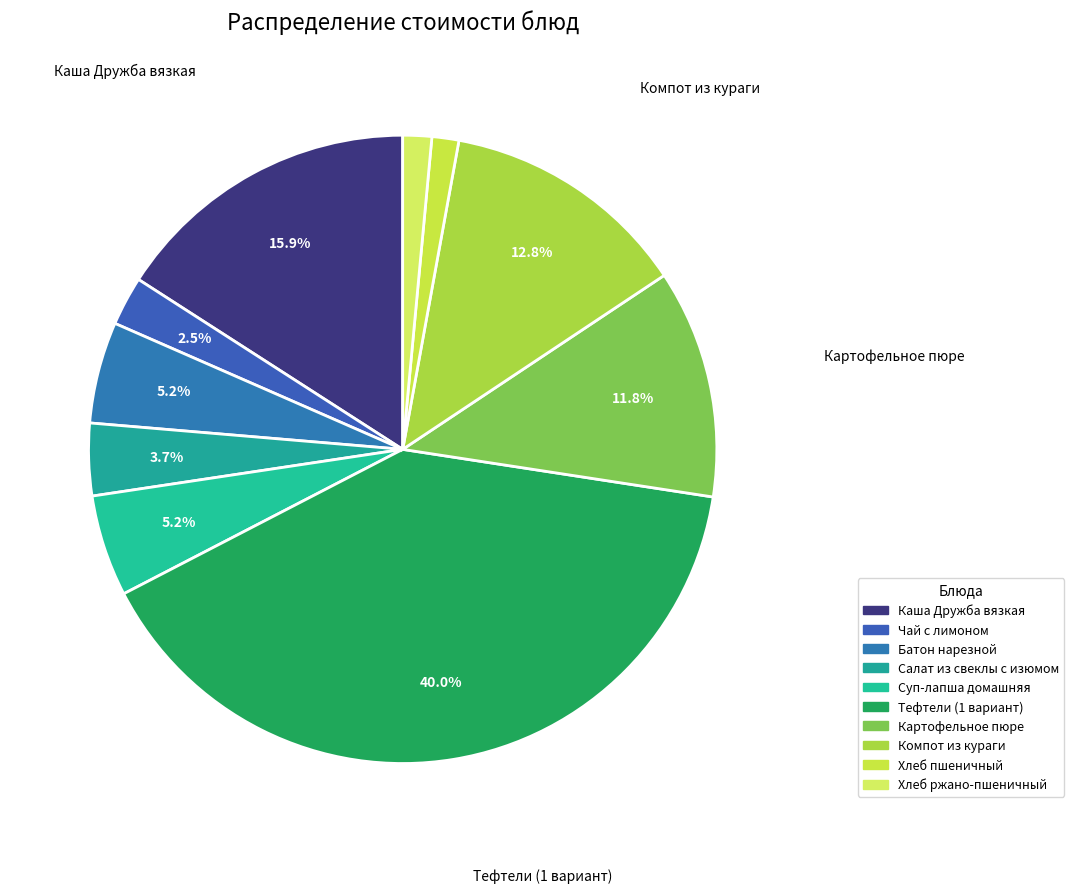

Which slice is the smallest?

Хлеб пшеничный